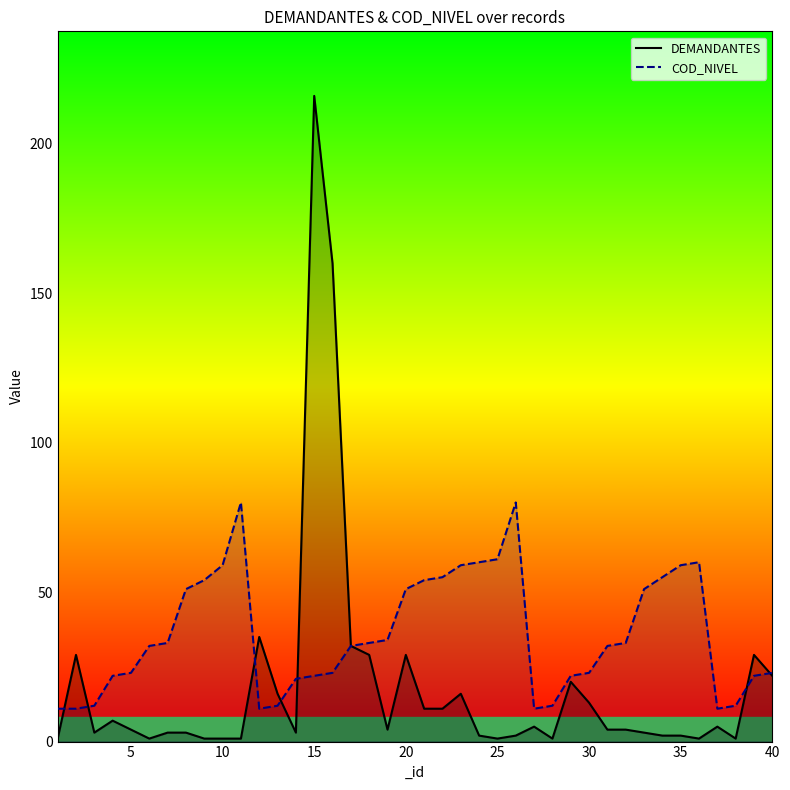

Which series has the largest range (max minus min)?

DEMANDANTES